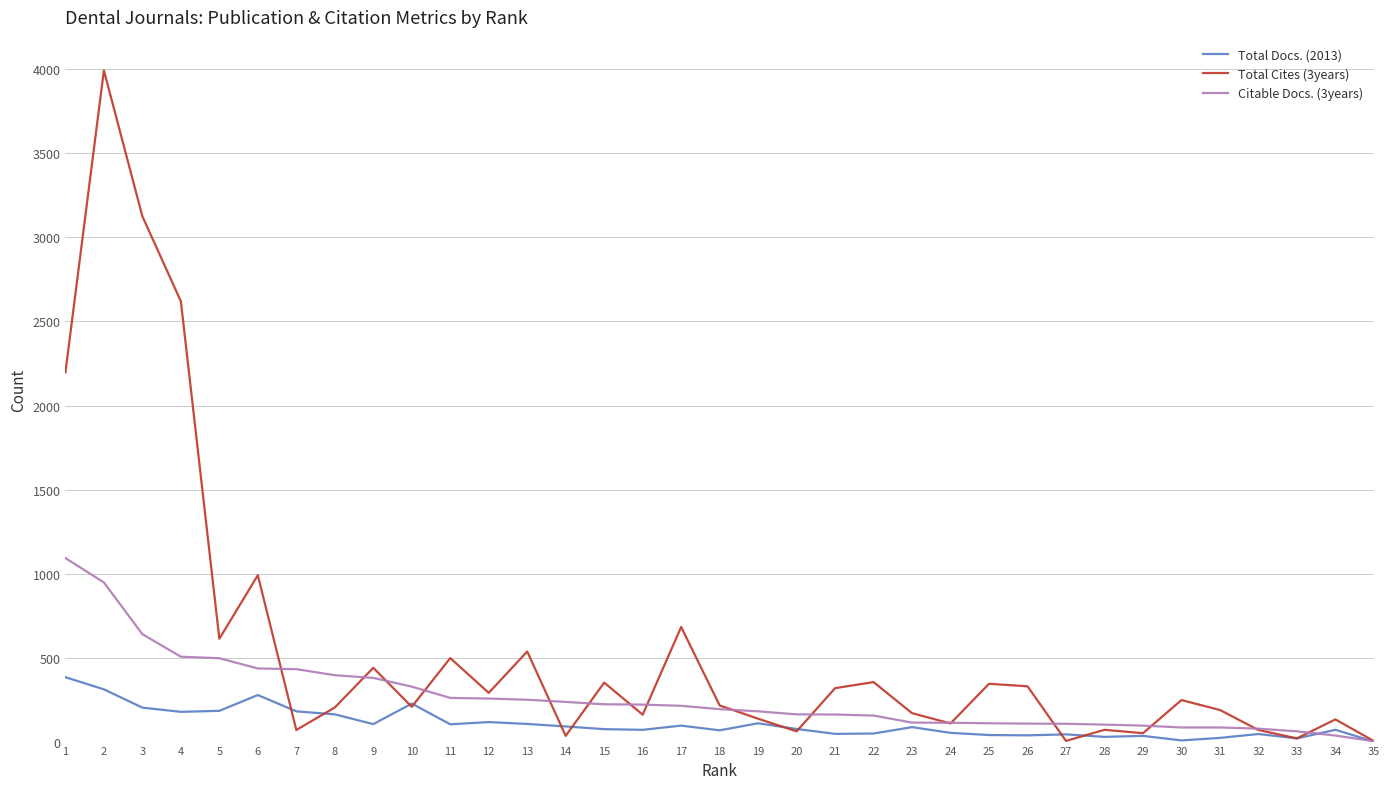

What is the sum of the Citable Docs. (3years) values at 31 and 23?

197